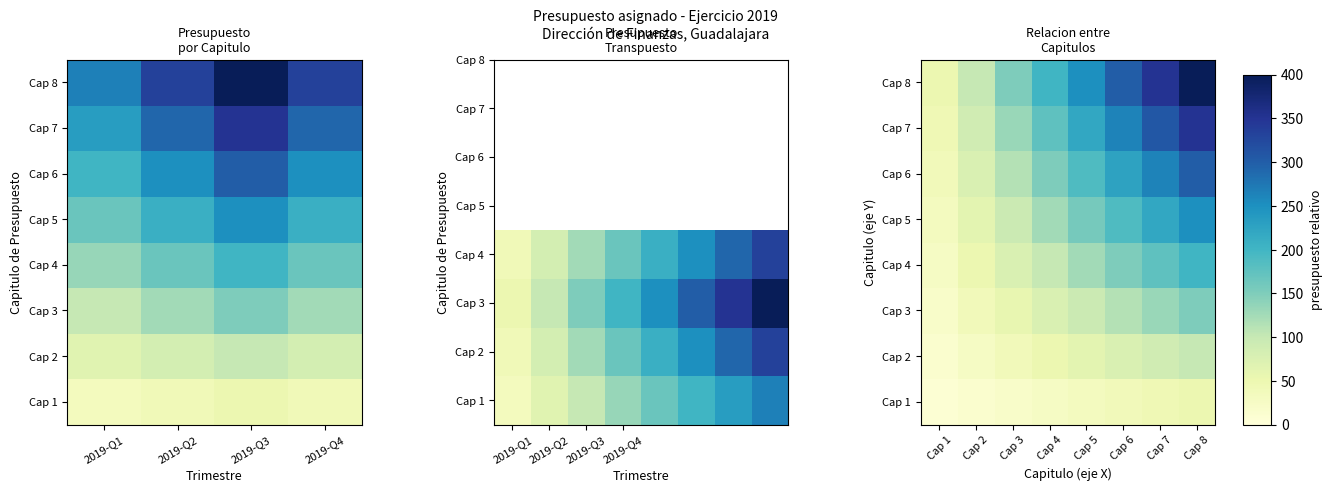

Read the Cap 1 value at Cap 3.

18.8